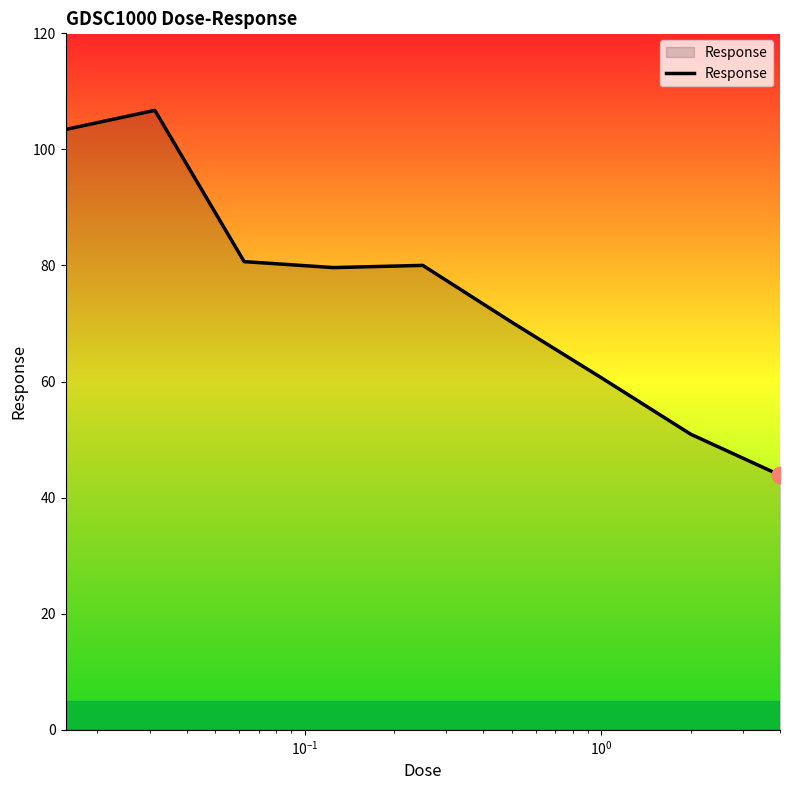

What is the greatest value displayed?

106.7